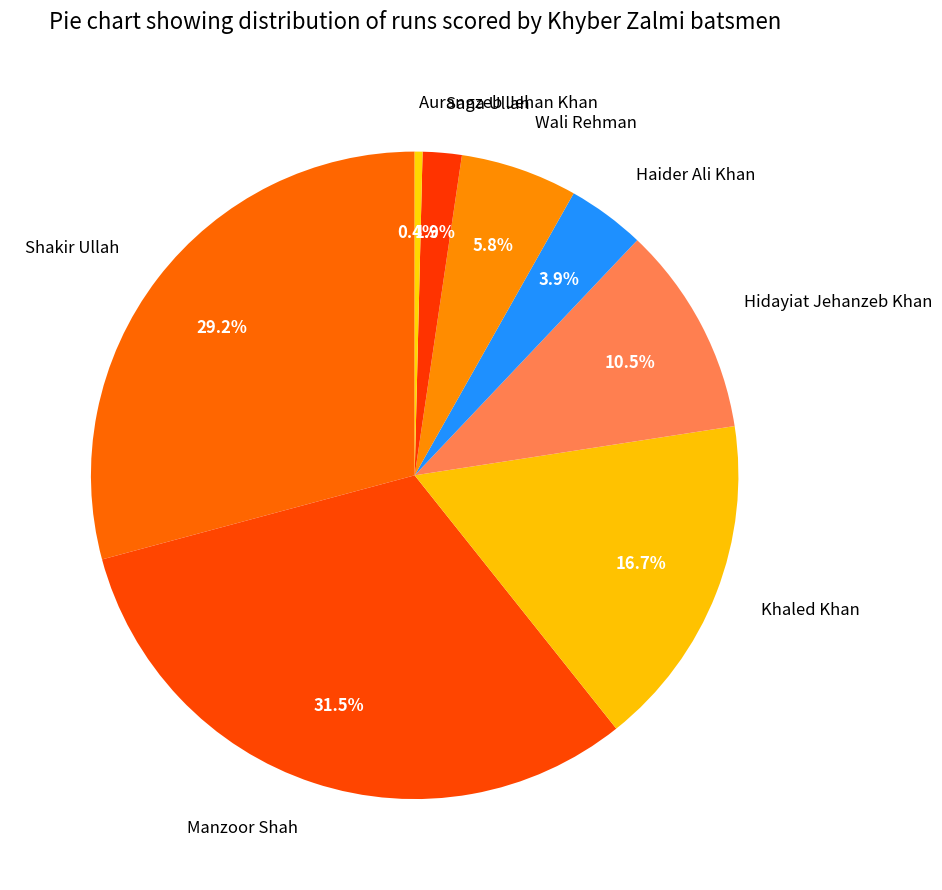

To the nearest percent, what is the average slice percentage?

12%